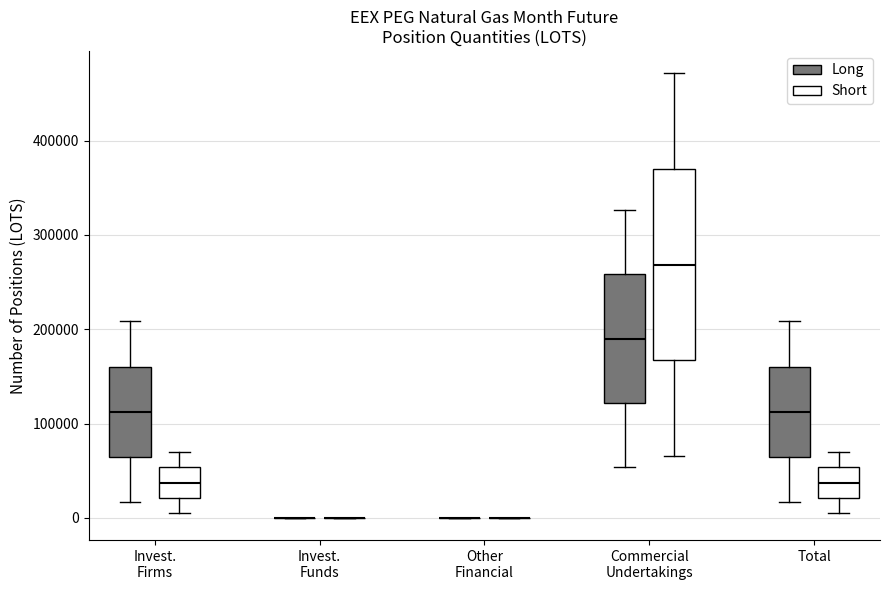

Comparing the boxes themselves (not the whiskers), which one is the tallest?

Commercial Undertakings (Short)